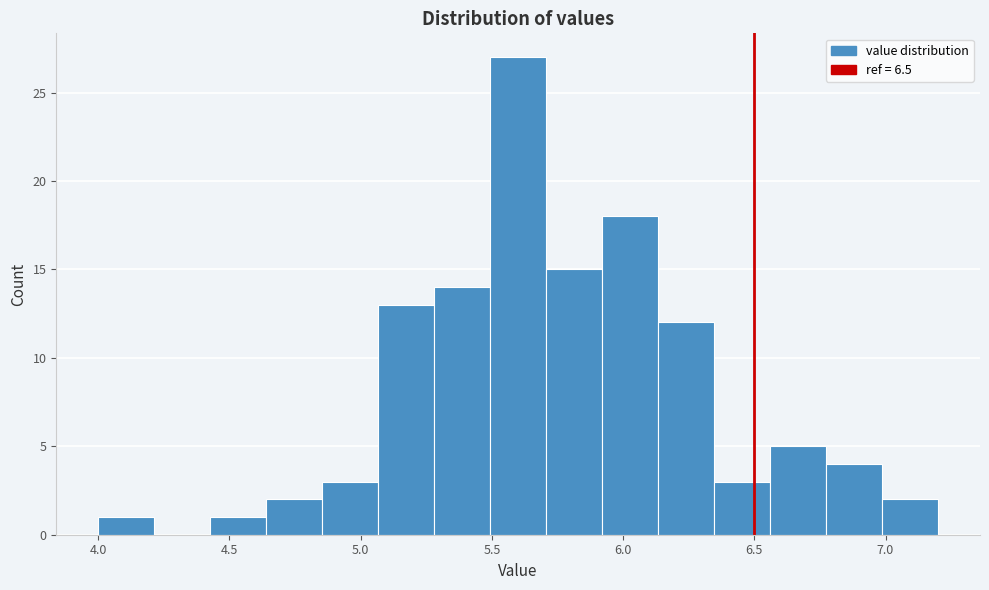

How tall is the bar that spans 5.05 to 5.30 on the x-axis? Neither the bar edges nor the heights are printed on the chart, so give them approximately, as read against the axes.

13